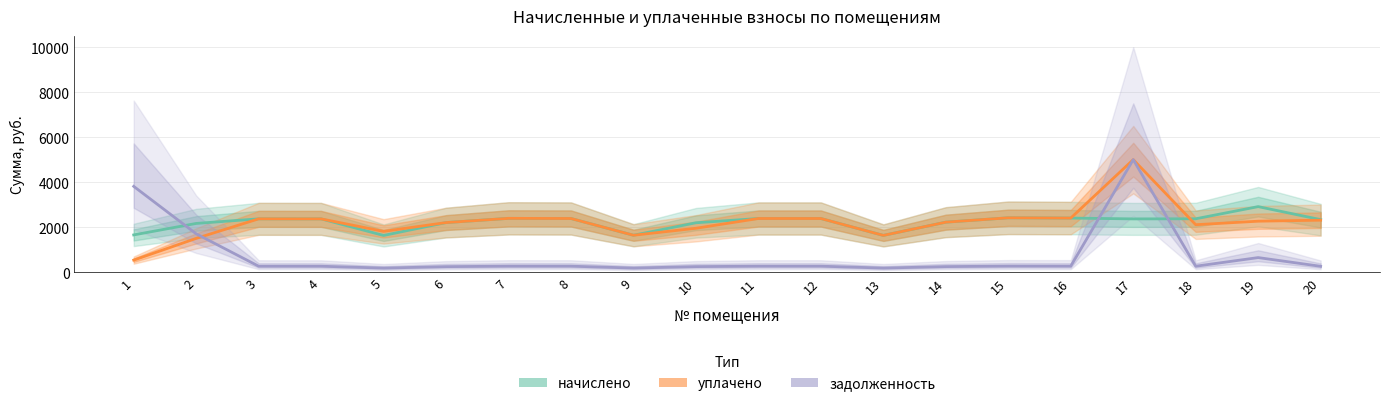

True or false: начислено has more than 2 interior local peaks.

True